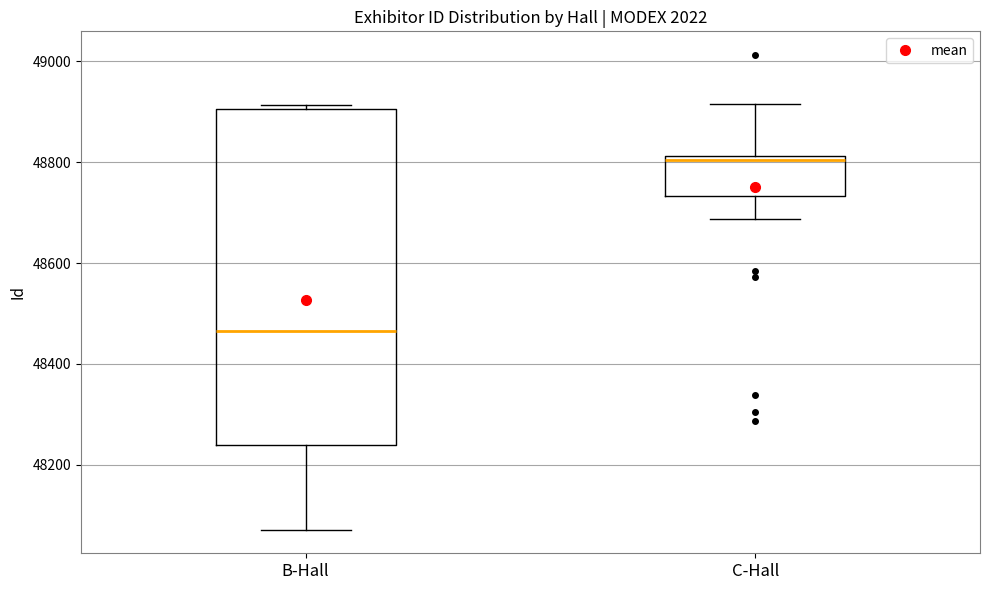

Reading left to right, read every box against the y-axis: the position of its median line, the range the box covers, and the ends of its whiskers. The values are not printed on the chart, so give them approximately, as read against the axis.

B-Hall: median 48460, box 48240 to 48900, whiskers 48080 to 48920
C-Hall: median 48800, box 48740 to 48820, whiskers 48680 to 48920